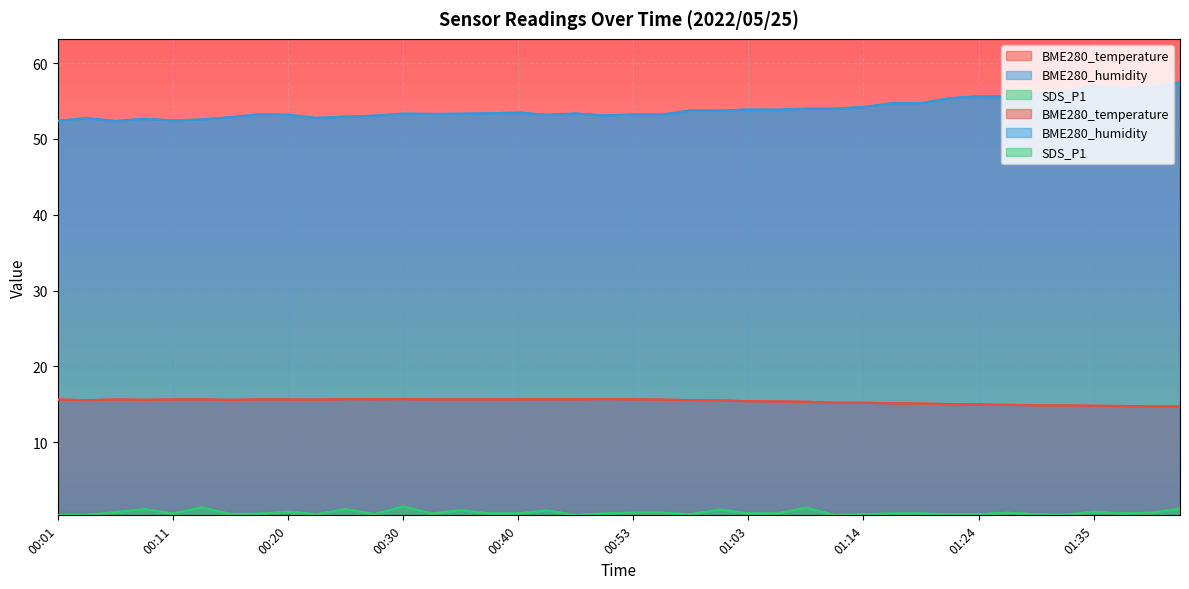

What is the highest value of the SDS_P1 series?

1.5